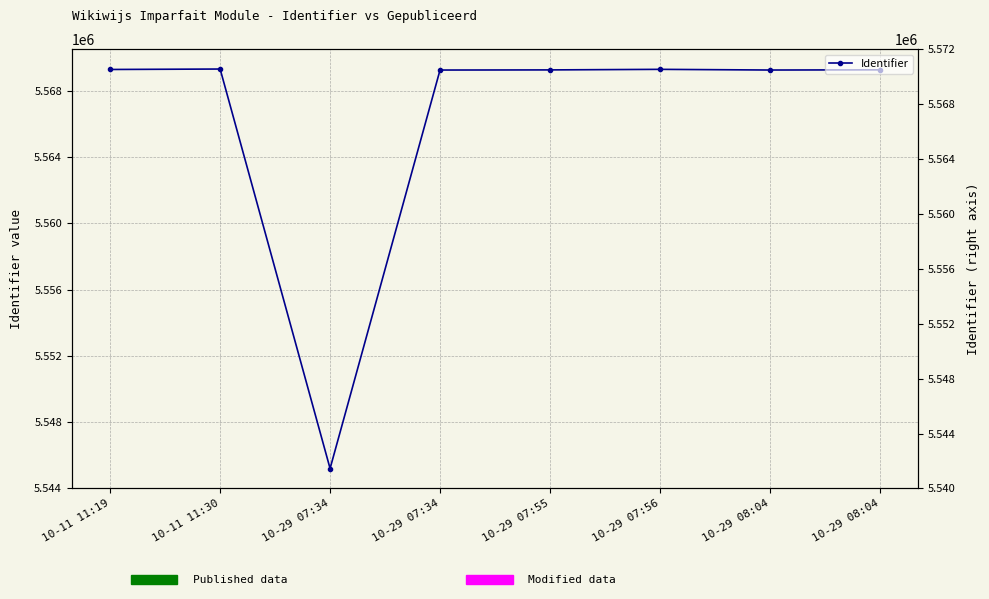

What is the difference between the second highest and minimum values?

24089